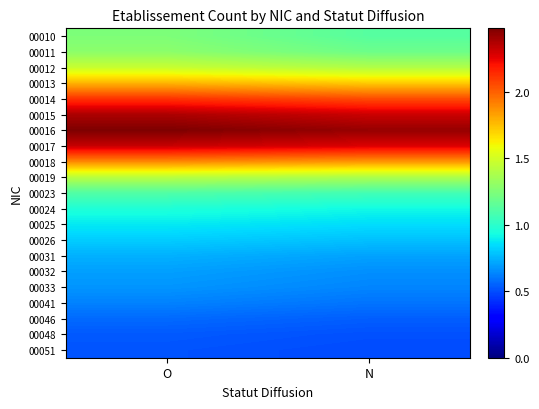

Reading left to right, what are all the values shown in this chart?

00010: O=1.2	N=1.1
00011: O=1.3	N=1.2
00012: O=1.5	N=1.4
00013: O=1.8	N=1.7
00014: O=2.1	N=2.1
00015: O=2.4	N=2.3
00016: O=2.5	N=2.4
00017: O=2.3	N=2.3
00018: O=1.9	N=1.9
00019: O=1.4	N=1.4
00023: O=1.1	N=1.1
00024: O=1.0	N=0.9
00025: O=0.9	N=0.8
00026: O=0.8	N=0.8
00031: O=0.7	N=0.7
00032: O=0.7	N=0.7
00033: O=0.7	N=0.6
00041: O=0.6	N=0.6
00046: O=0.6	N=0.5
00048: O=0.5	N=0.5
00051: O=0.5	N=0.5